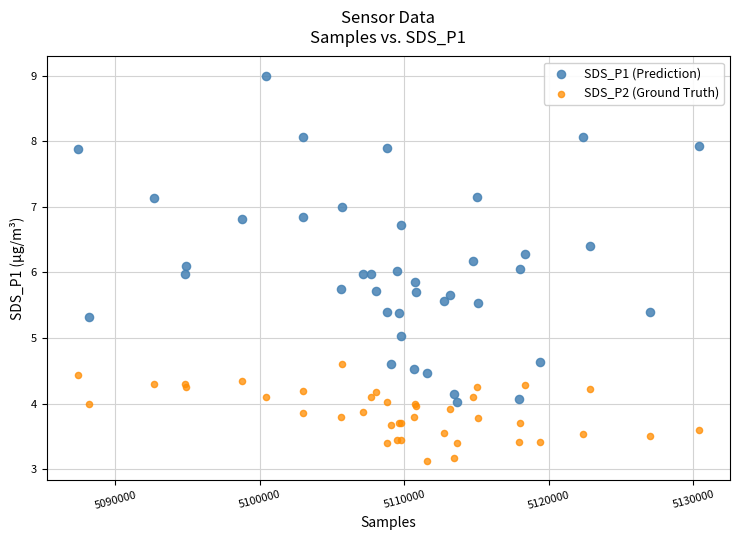

What are all the series names shown in the legend?

SDS_P1 (Prediction), SDS_P2 (Ground Truth)